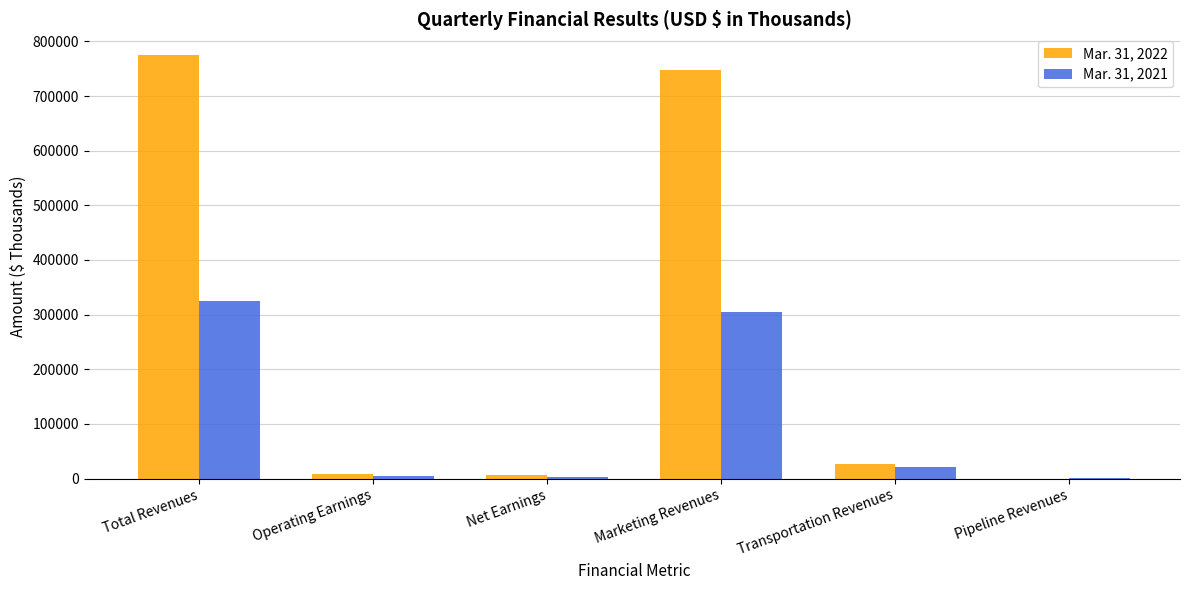

What is the spread (max minus min) of values at Operating Earnings?

4297